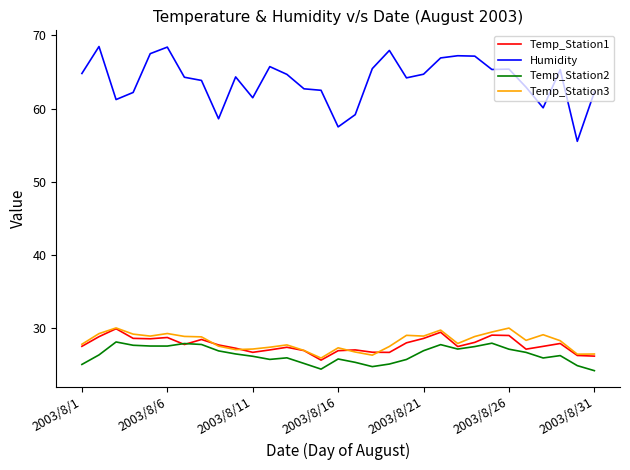

Which series has the widest spread of values?

Humidity